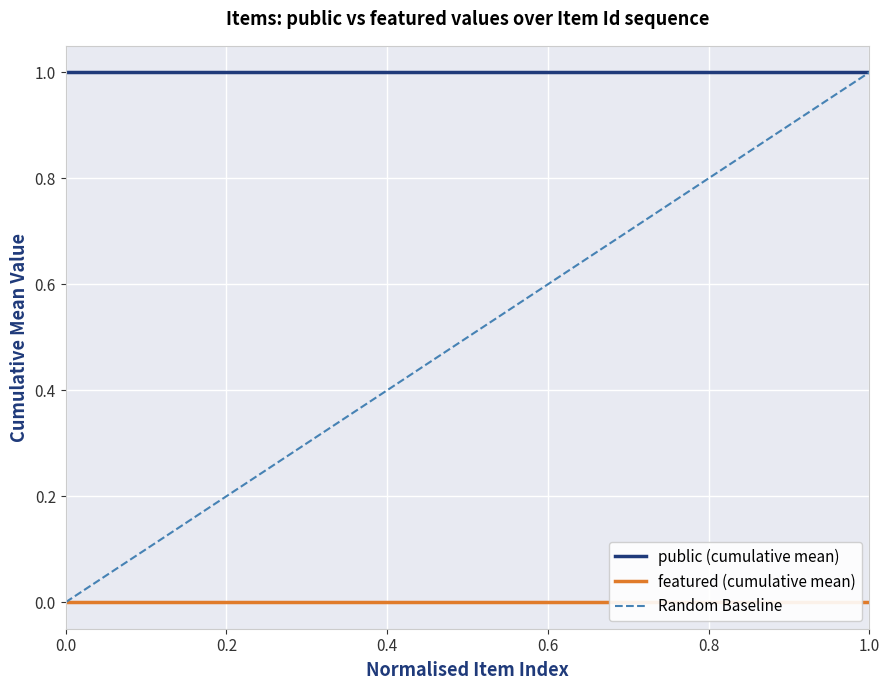

True or false: public (cumulative mean) and featured (cumulative mean) cross at least once.

False